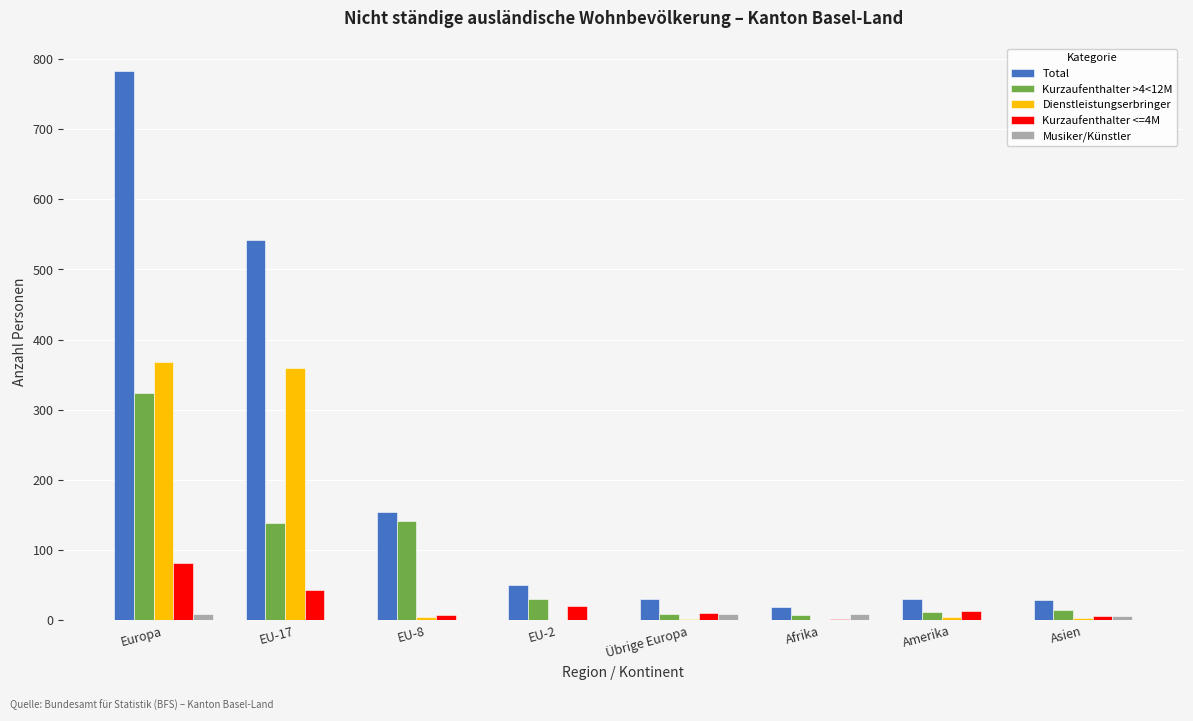

Count the number of data series in this chart.

5